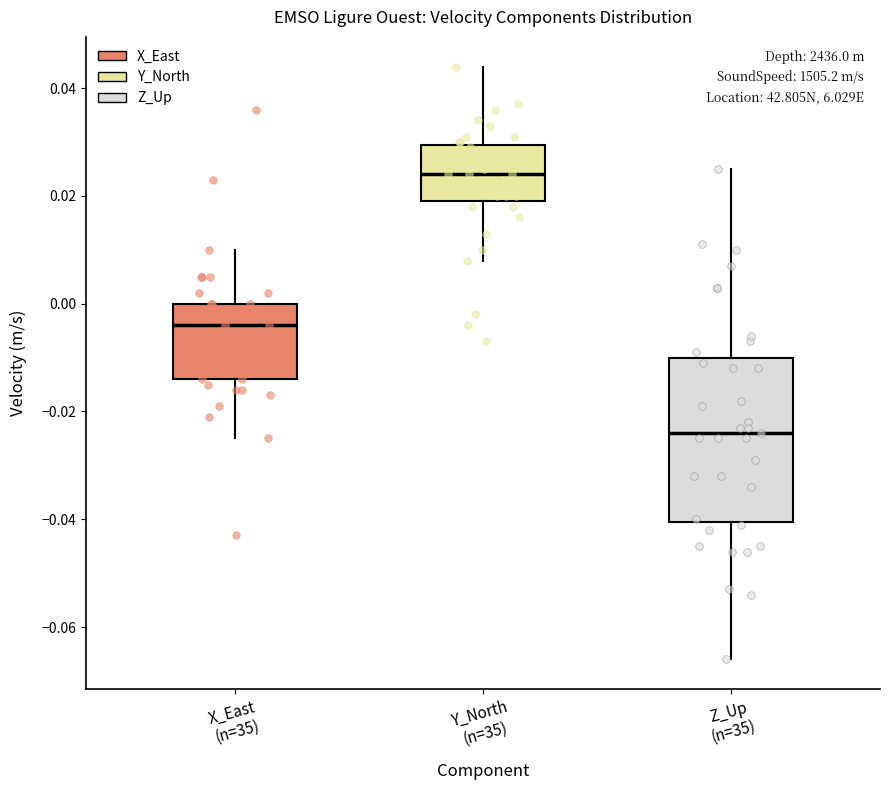

Reading left to right, transcribe this box plot: for each box, give where its median line is, the range the box spans, and where its two whiskers end, as read against the y-axis. The values are not printed on the chart, so give them approximately, as read against the axis.

X_East (n=35): median -0.004, box -0.014 to 0.000, whiskers -0.024 to 0.010
Y_North (n=35): median 0.024, box 0.020 to 0.030, whiskers 0.008 to 0.044
Z_Up (n=35): median -0.024, box -0.040 to -0.010, whiskers -0.066 to 0.026